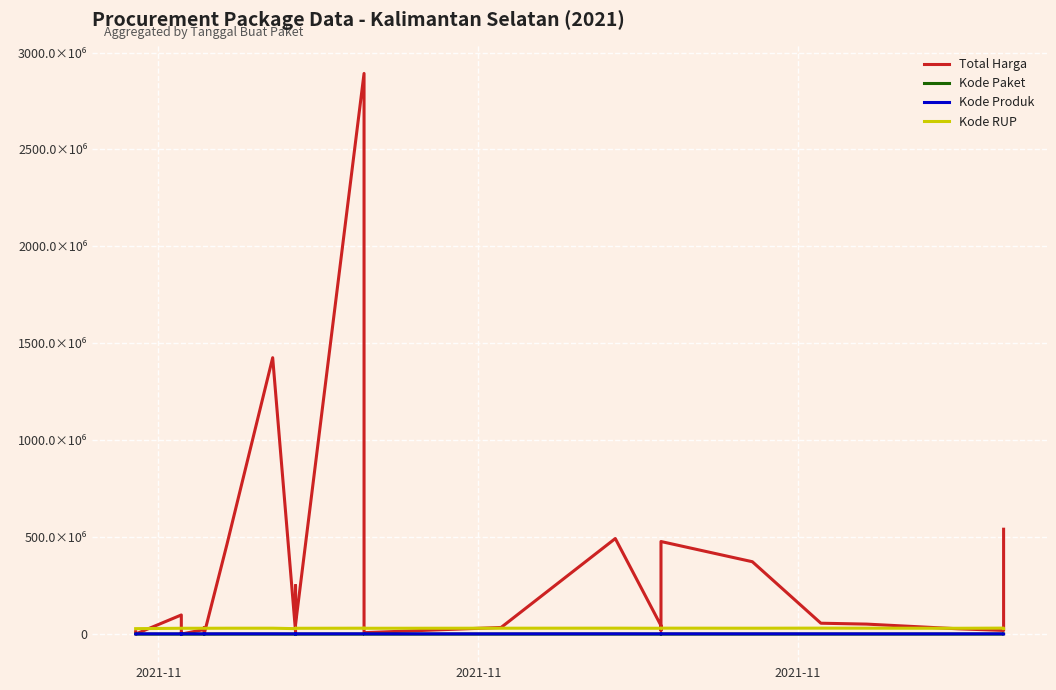

At how many categories does at least one series exceed 2742770852?

1